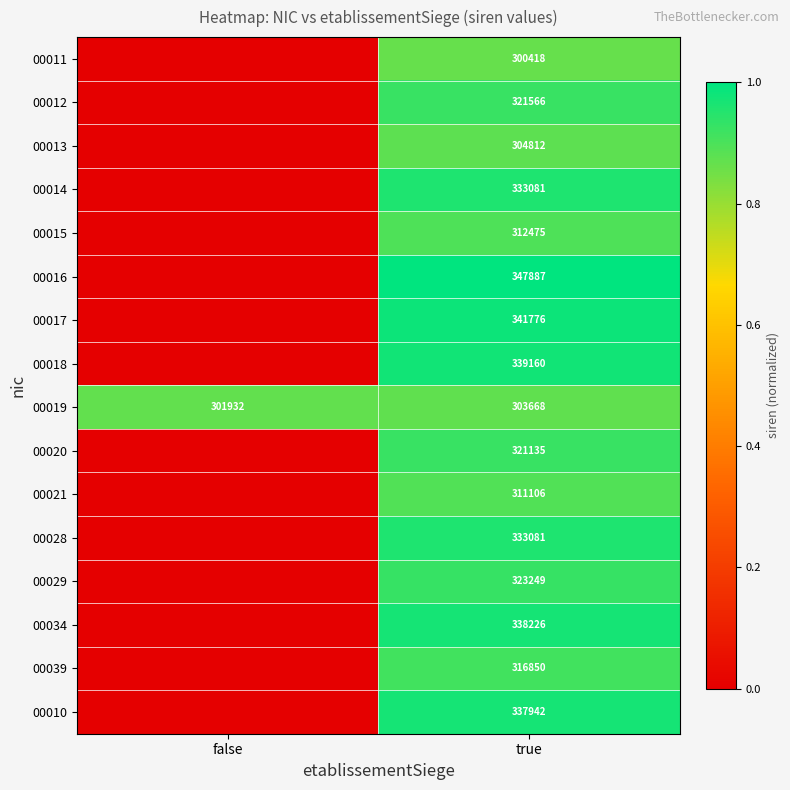

True or false: 00018 has a value of 193415 at true.

False